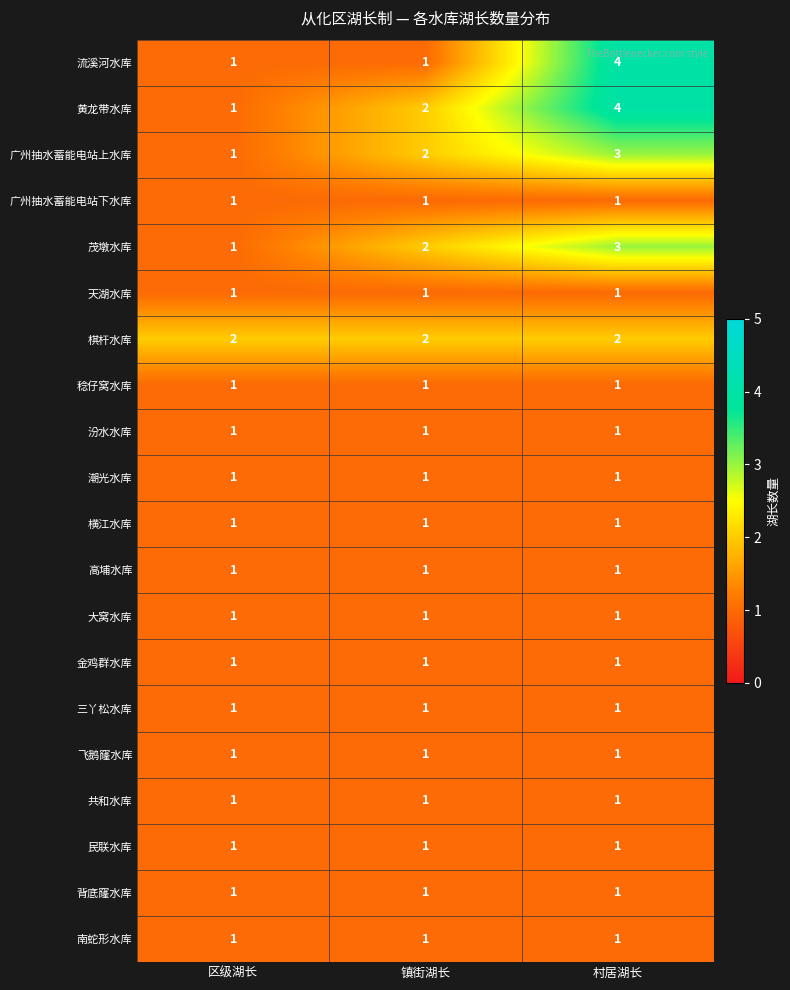

True or false: 广州抽水蓄能电站下水库 has a value of 1 at 镇街湖长.

True